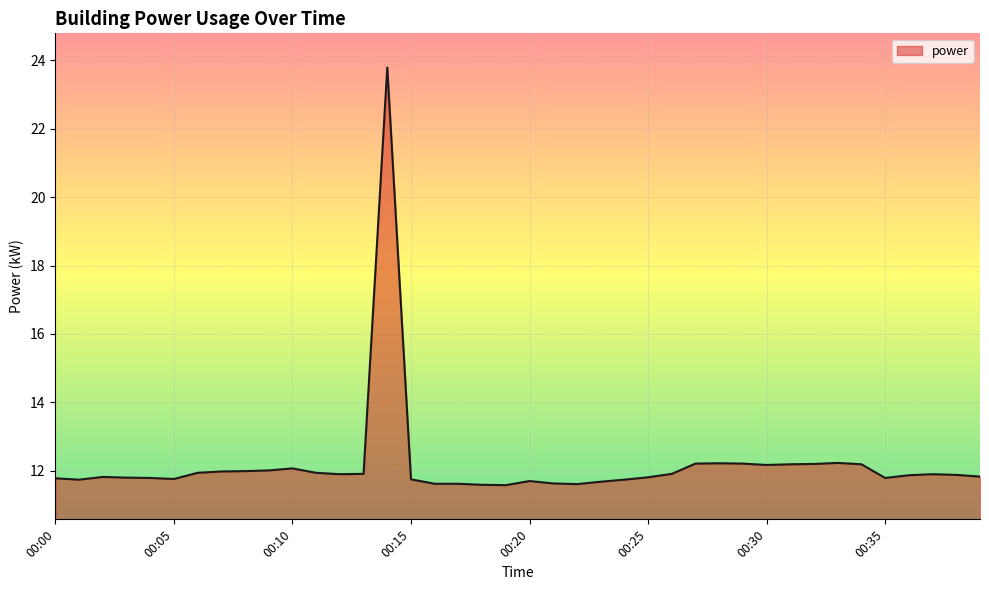

True or false: the data has more than 2 interior local peaks.

True